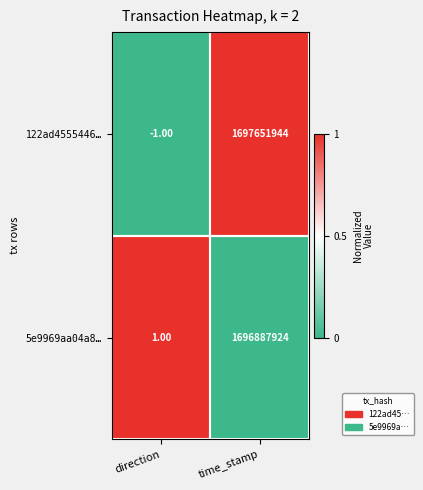

At direction, list the series in order from smallest to largest.

122ad4555446…, 5e9969aa04a8…